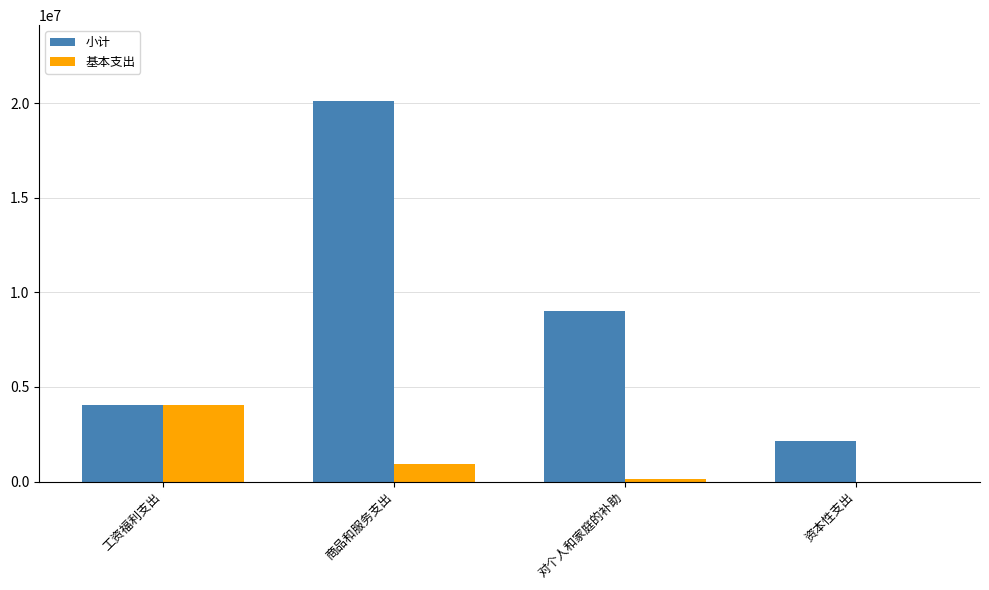

At which category is the sum across all series the highest?

商品和服务支出